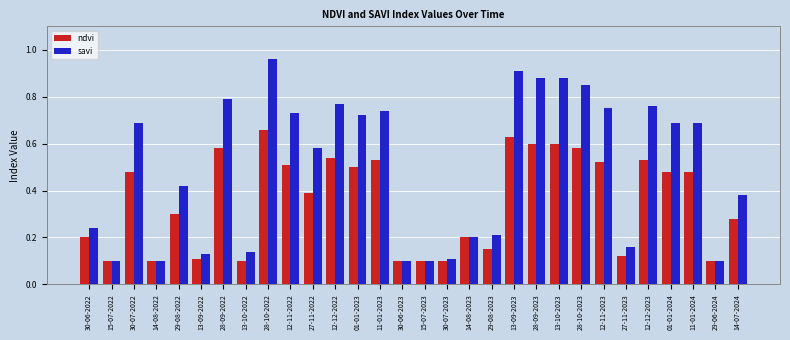

Between 01-01-2023 and 30-06-2023, which series saw the biggest shift?

savi